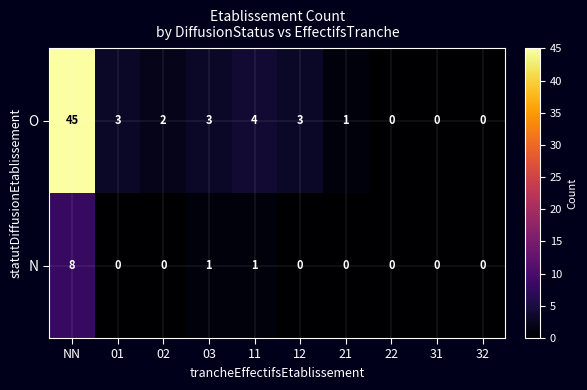

What is the difference between the maximum and minimum values in the N series?

8